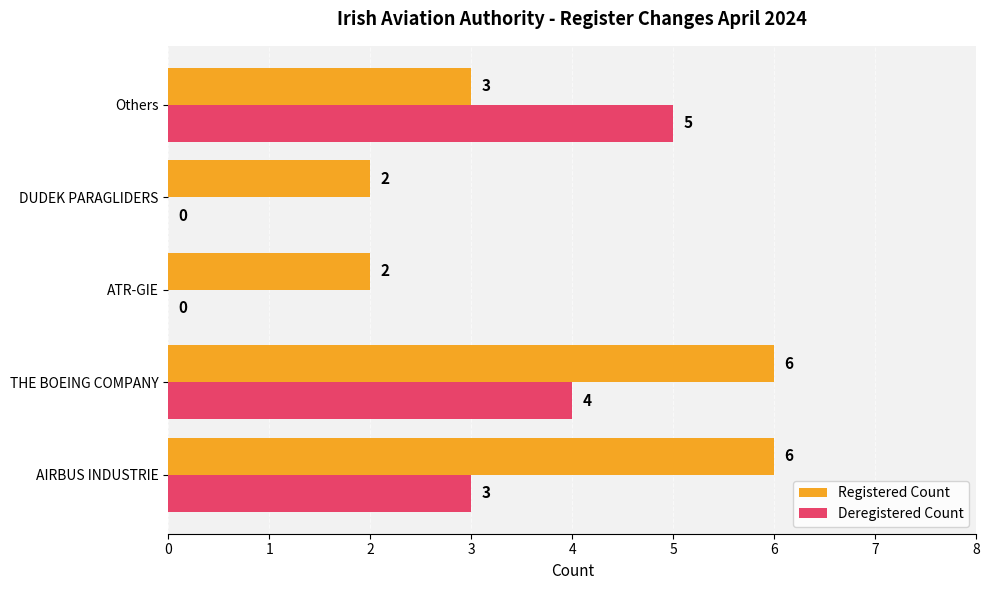

Which series has the largest total across all categories?

Registered Count